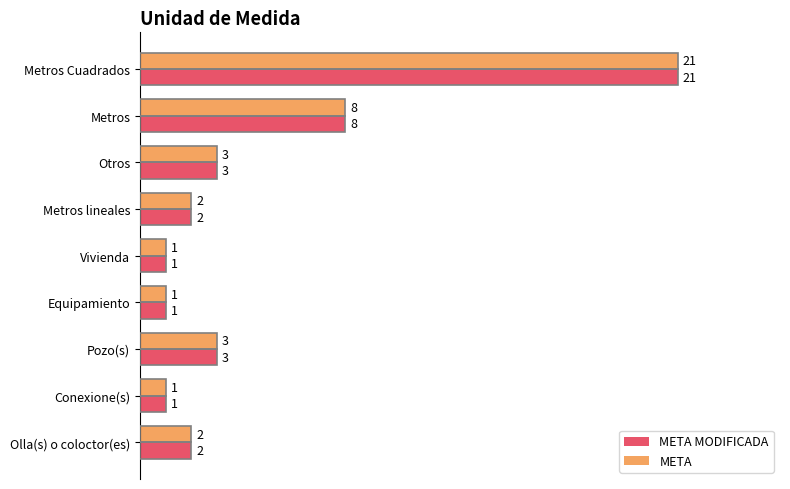

What is the difference between the maximum and minimum values in the META series?

20